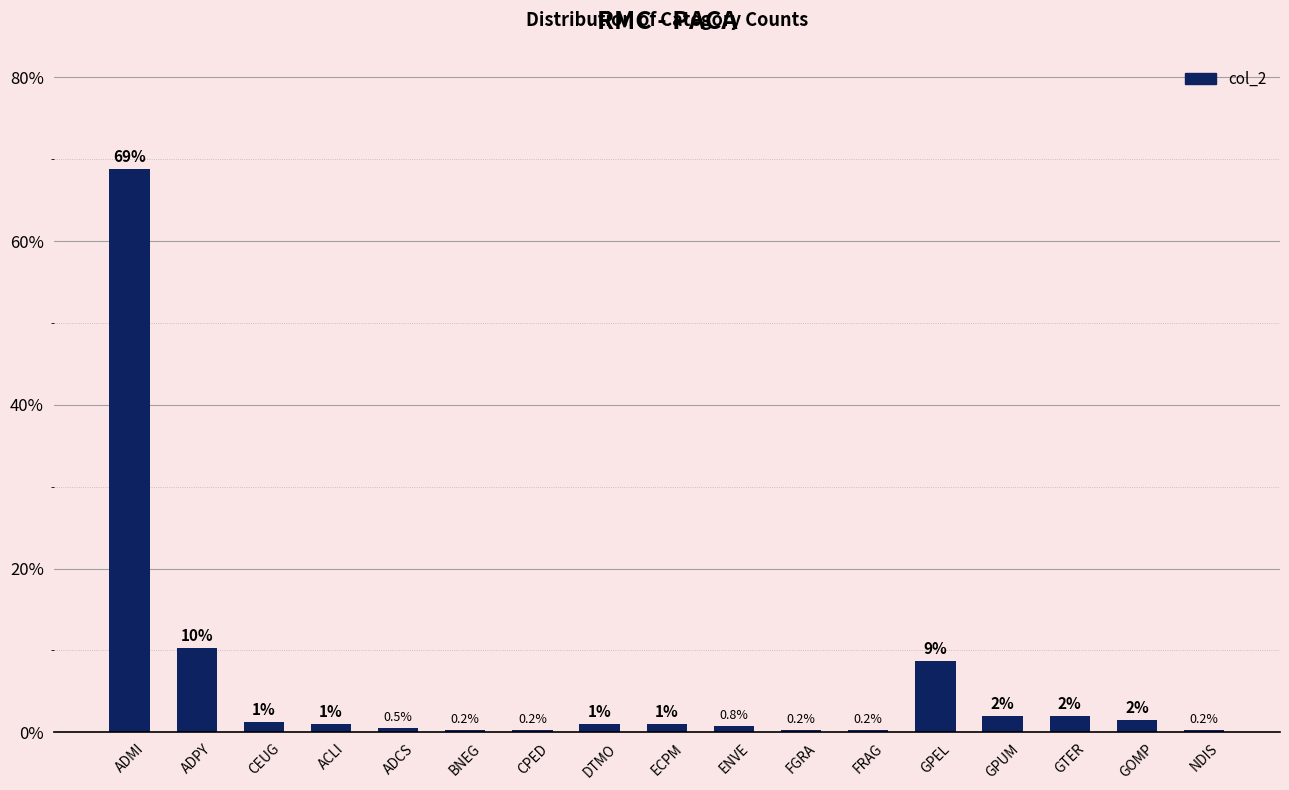

What position from the left is ECPM?

9